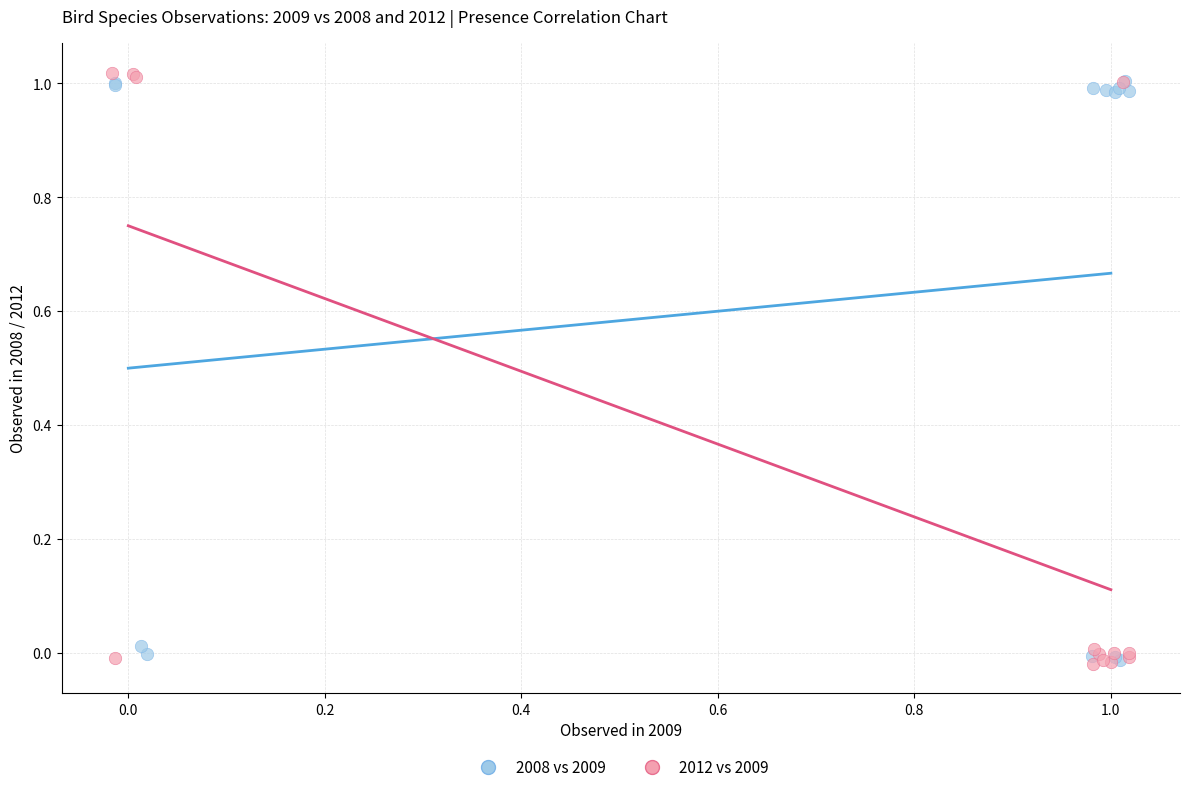

Which series has the largest Y range (max minus min)?

2012 vs 2009